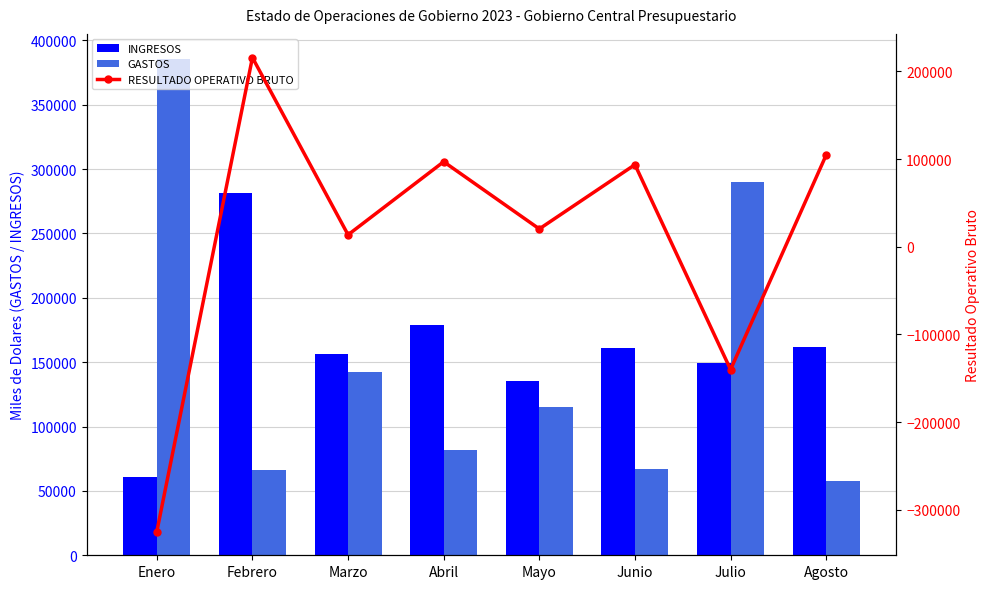

How many data points does each series have?

8